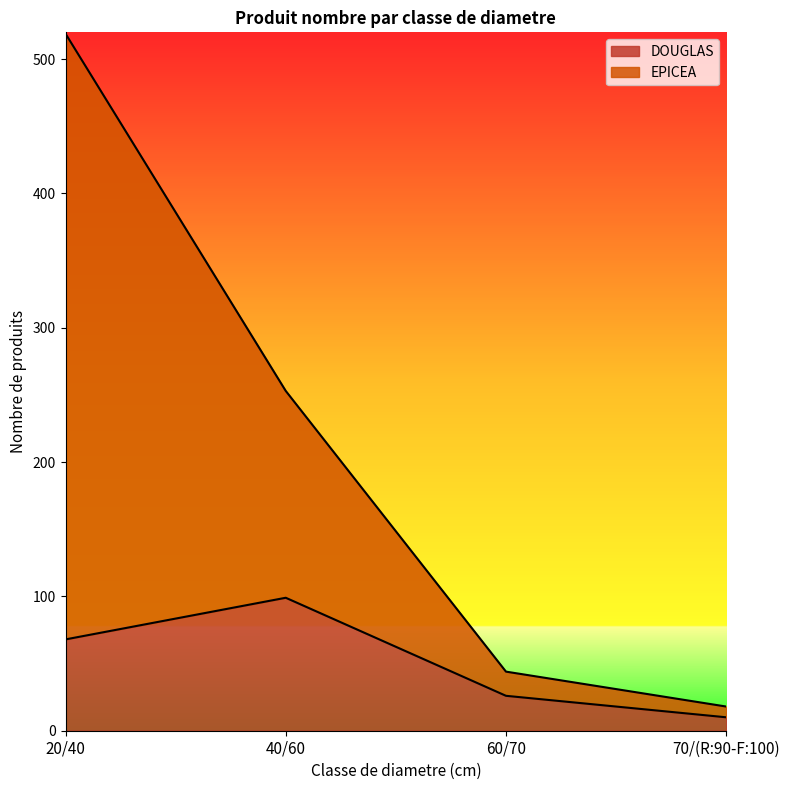

What is the spread (max minus min) of values at 40/60?

154